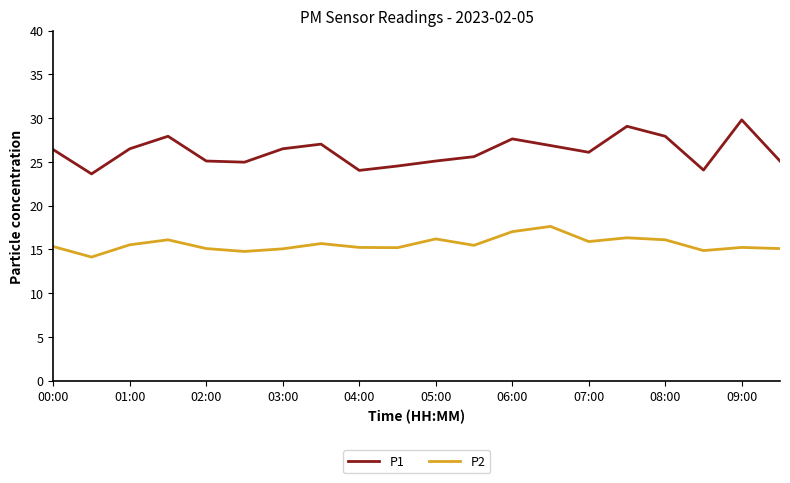

How many lines are shown in the chart?

2